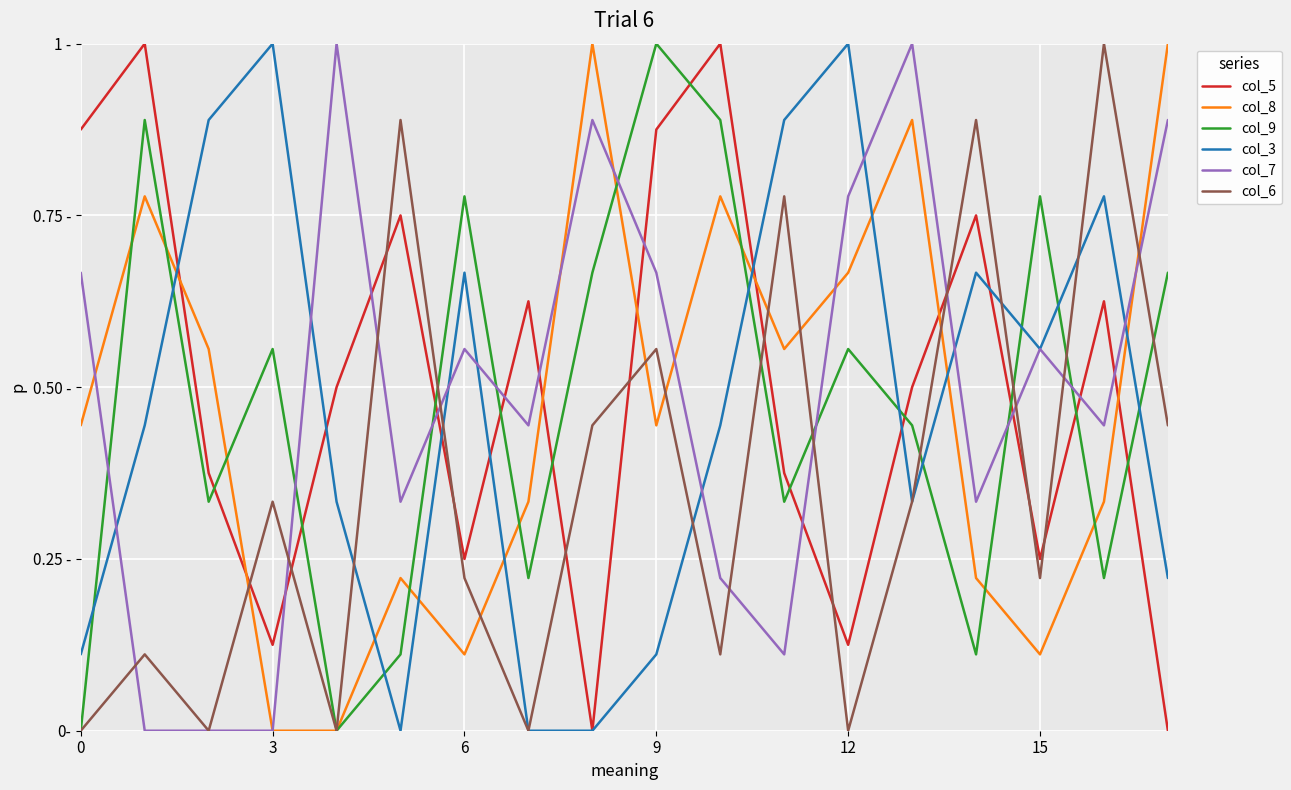

What is the difference between the second highest and minimum values in the col_3 series?

1.0